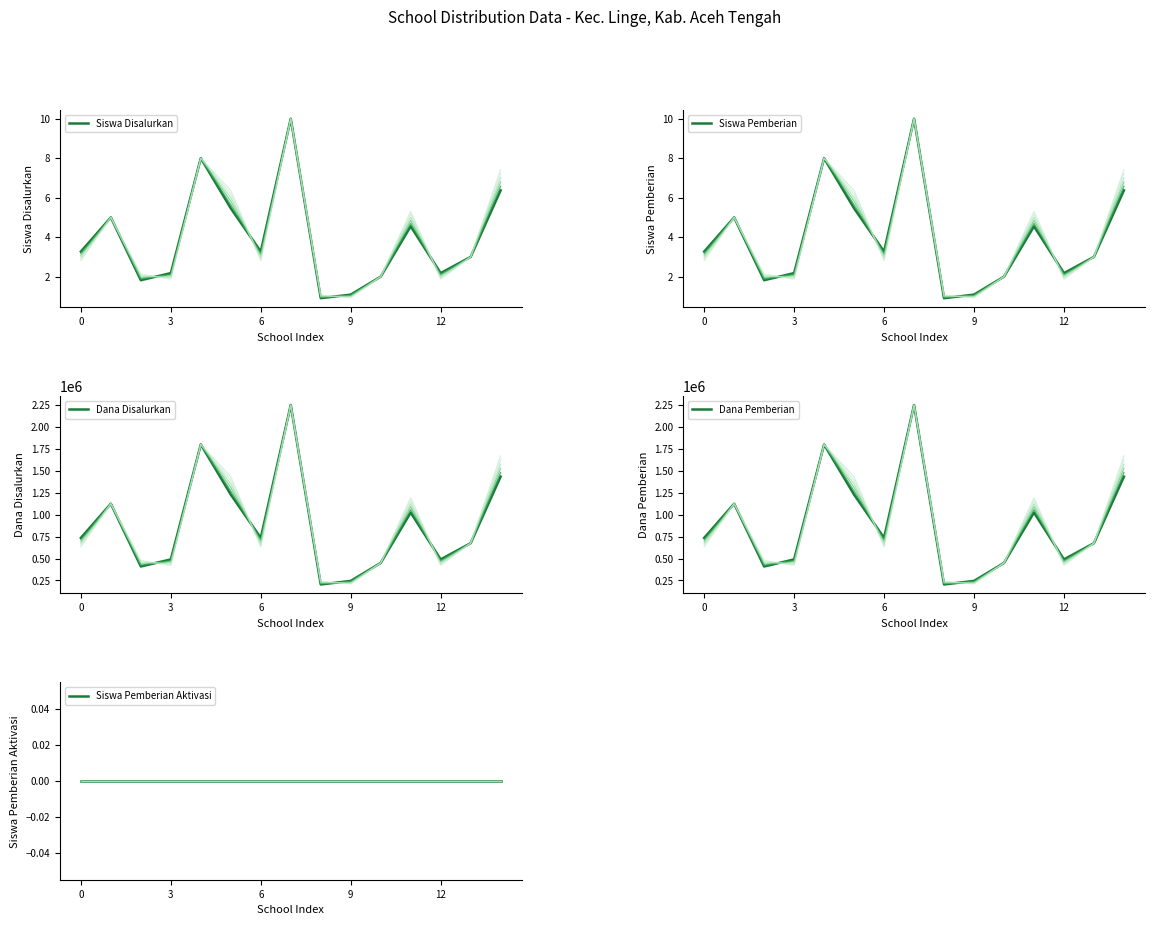

What is the spread (max minus min) of values at 0?

735750.0